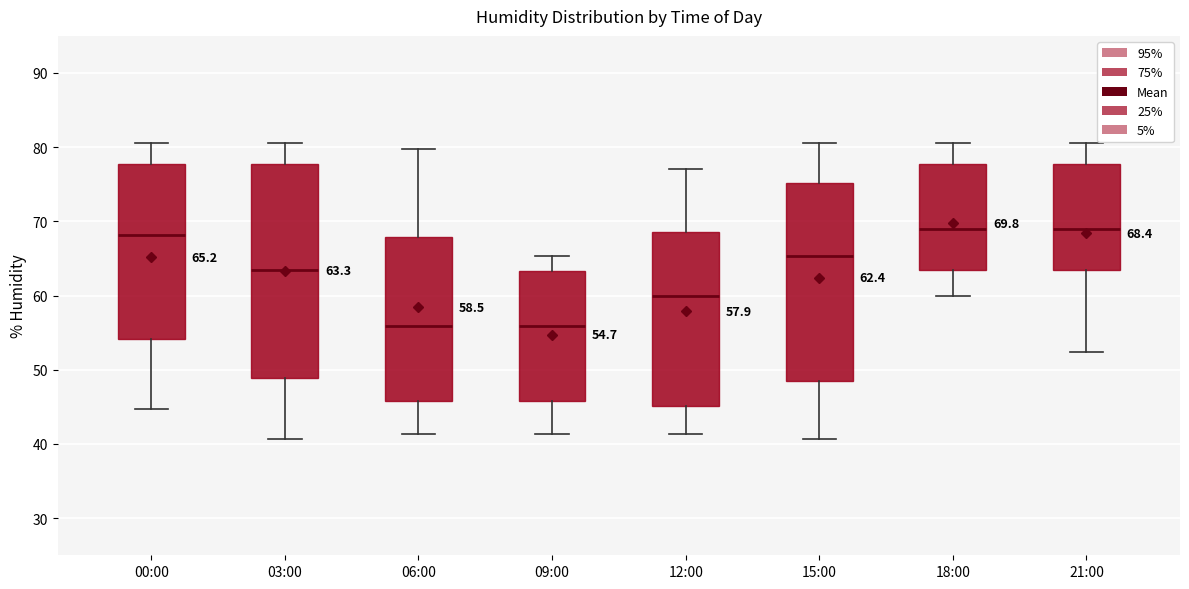

Which box is the tallest, from its lower edge to its upper edge?

03:00